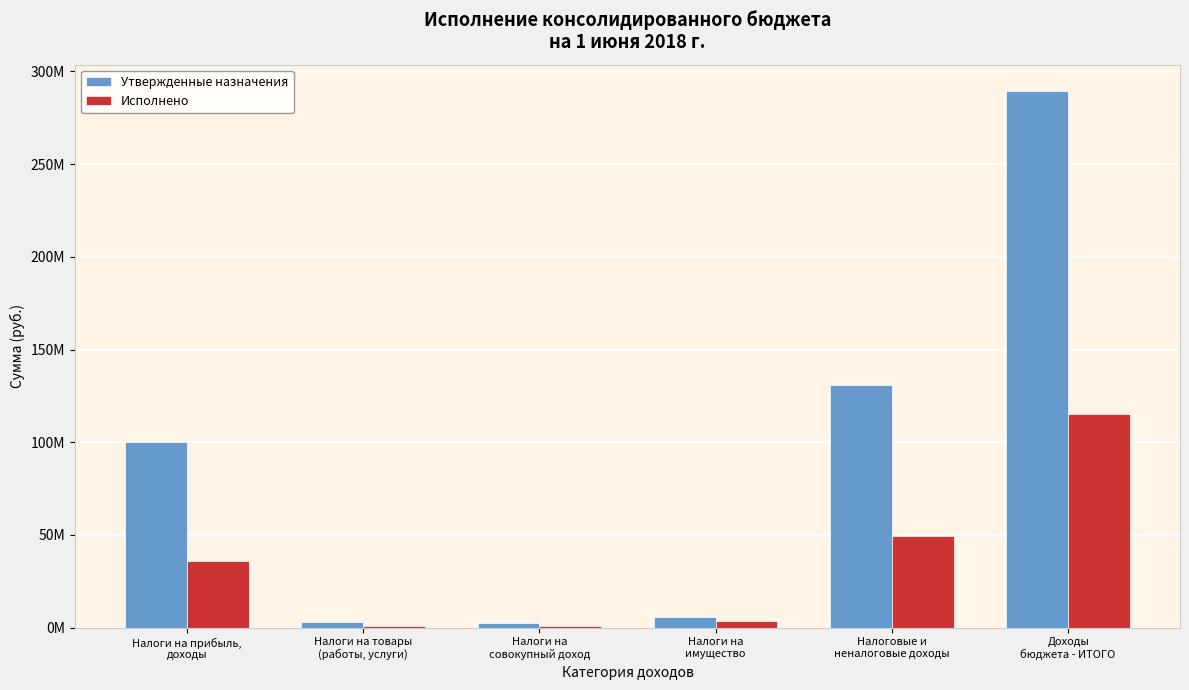

Reading right to left, what are all the values shown in this chart?

Утвержденные назначения: 289234400.0	130890400.0	5679000.0	2267000.0	2913900.0	100341500.0
Исполнено: 115148552.1	49674733.0	3440294.5	878802.9	729857.3	35674081.8